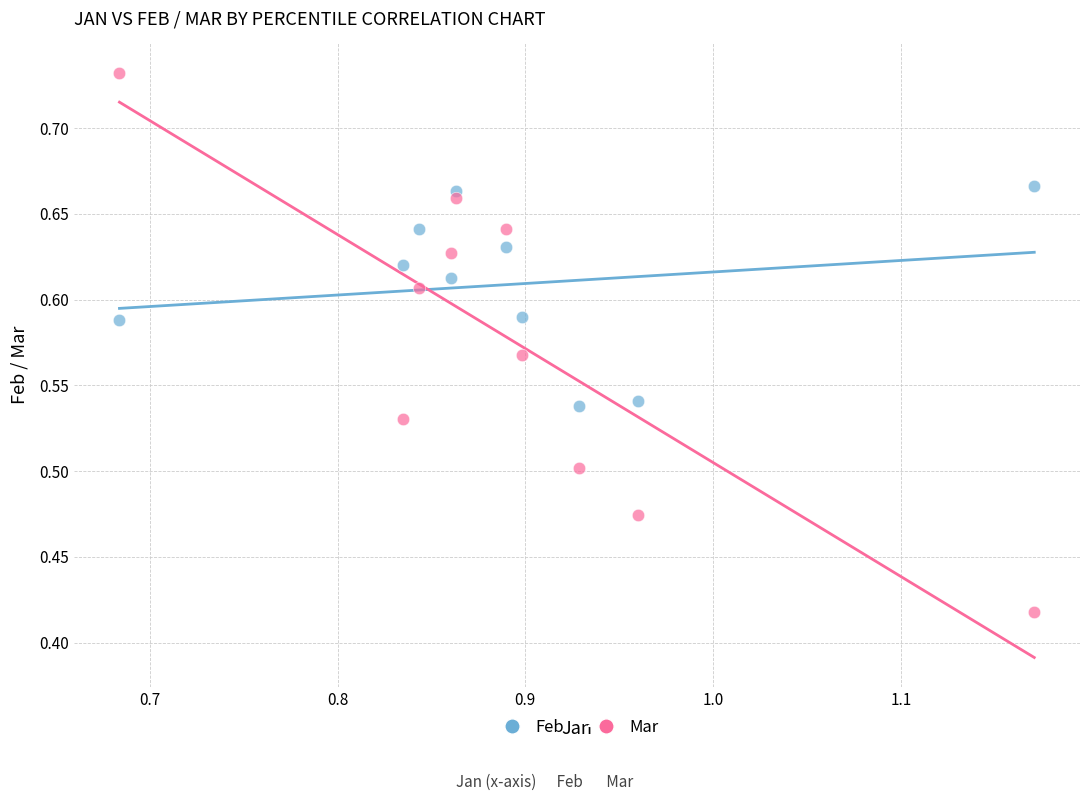

Which series contains the highest Y value?

Mar